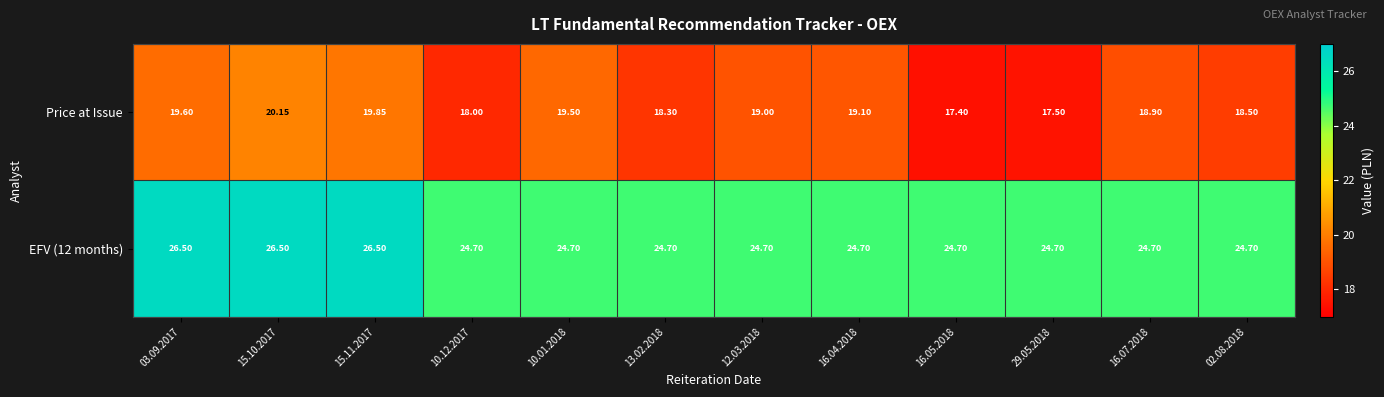

At 16.07.2018, list the series in order from largest to smallest.

EFV (12 months), Price at Issue